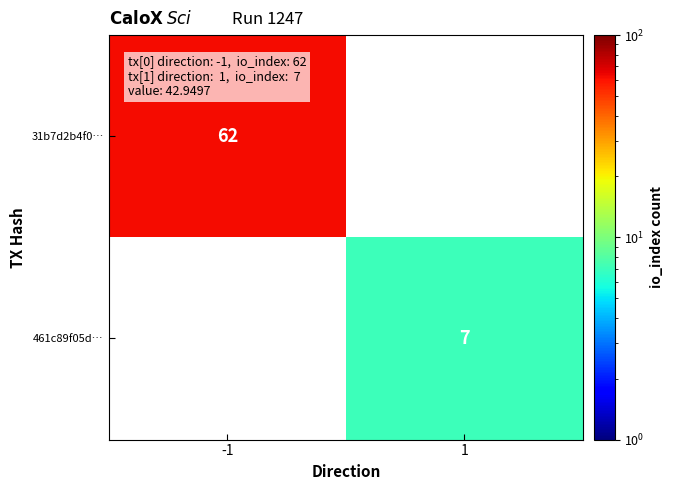

The 461c89f05d… series shows 12 at 1. True or false?

False